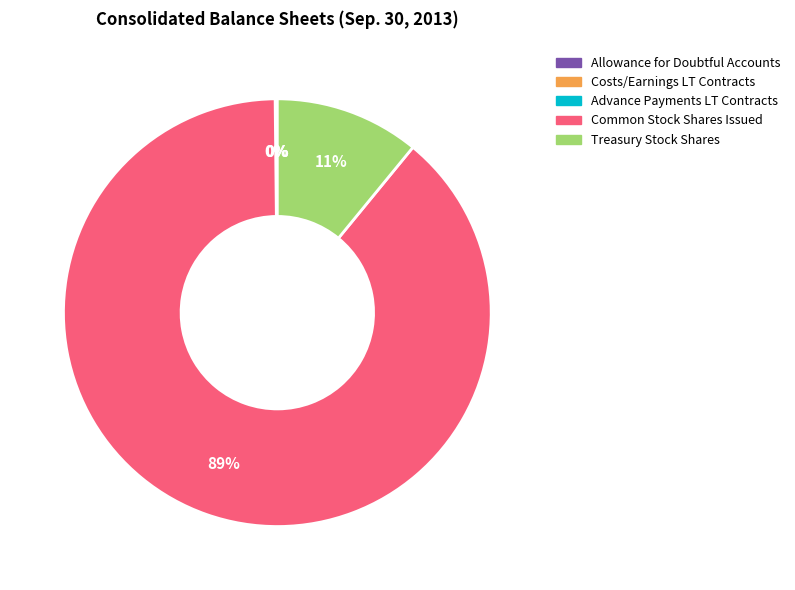

To the nearest percent, what is the average slice percentage?

20%